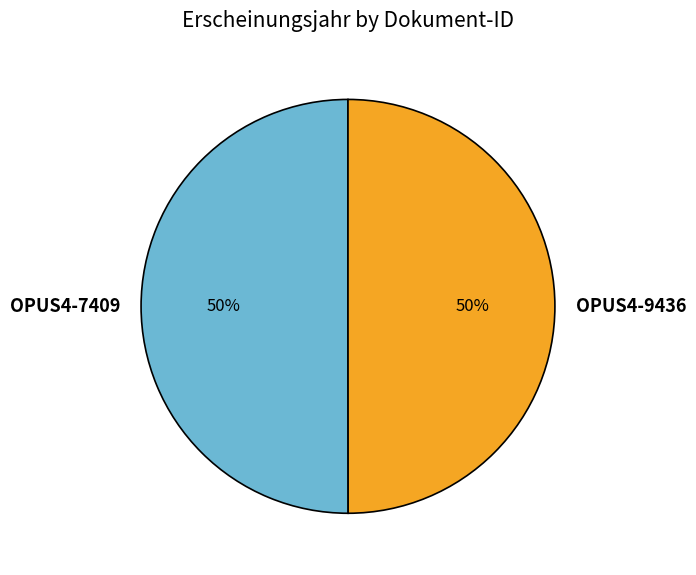

What percentage is the OPUS4-7409 slice, to the nearest percent?

50%